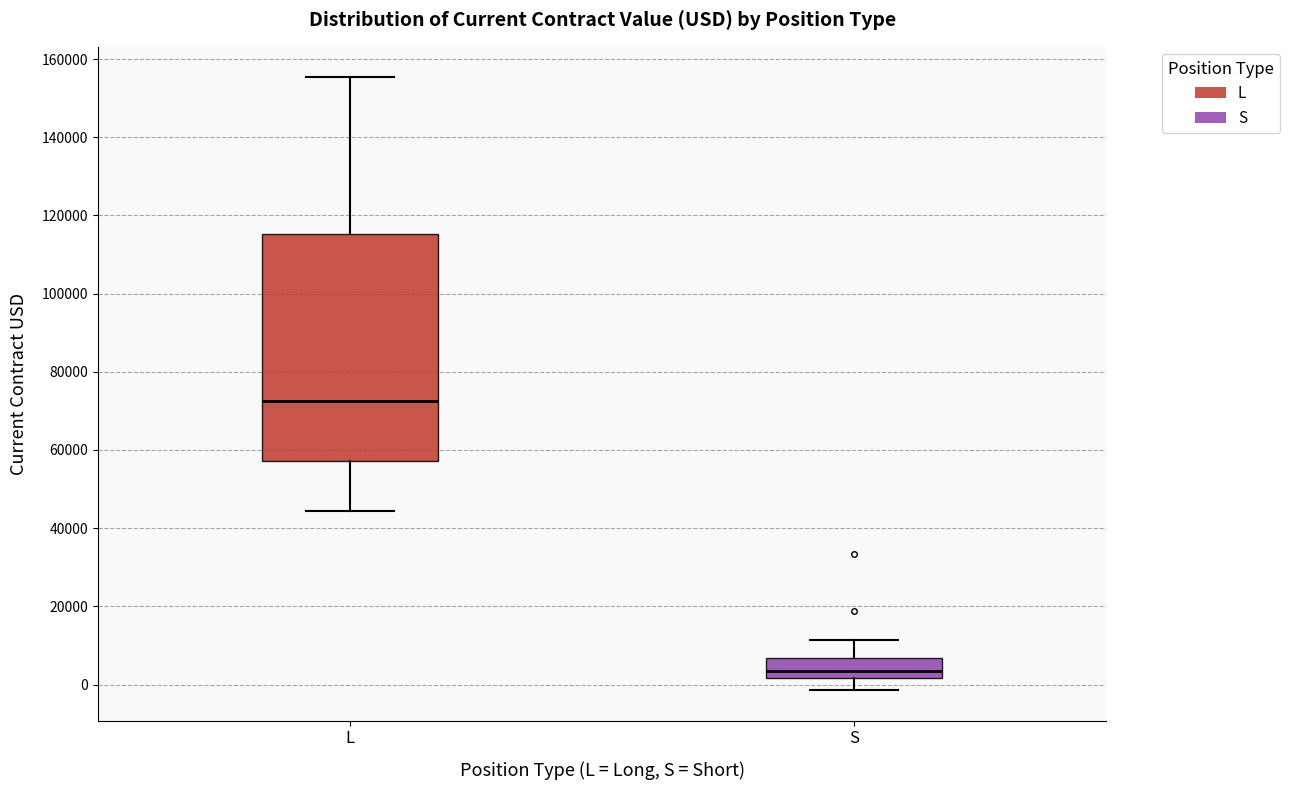

Which box's median line is the highest?

L